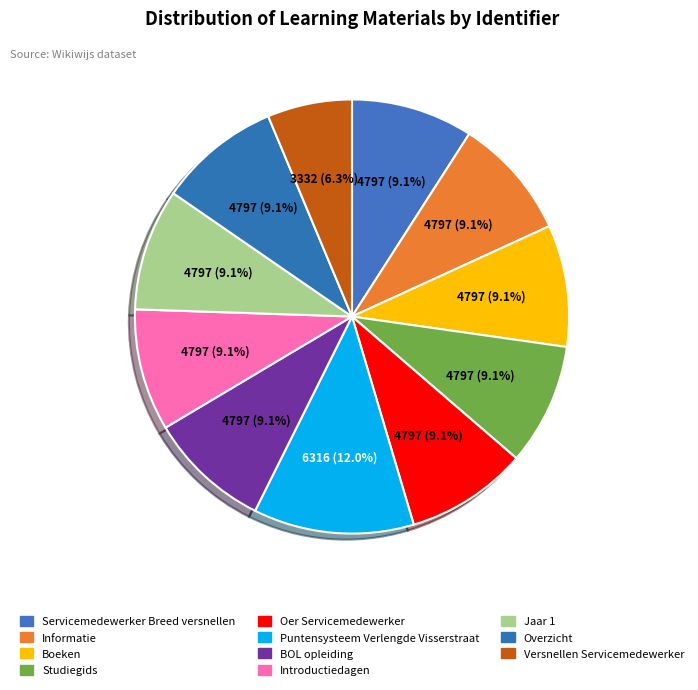

Is it true that Overzicht is 9% of the pie?

True